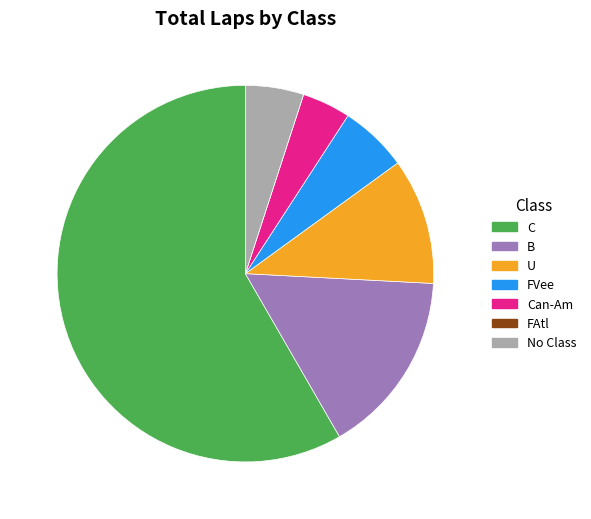

True or false: B accounts for 16% of the total.

True